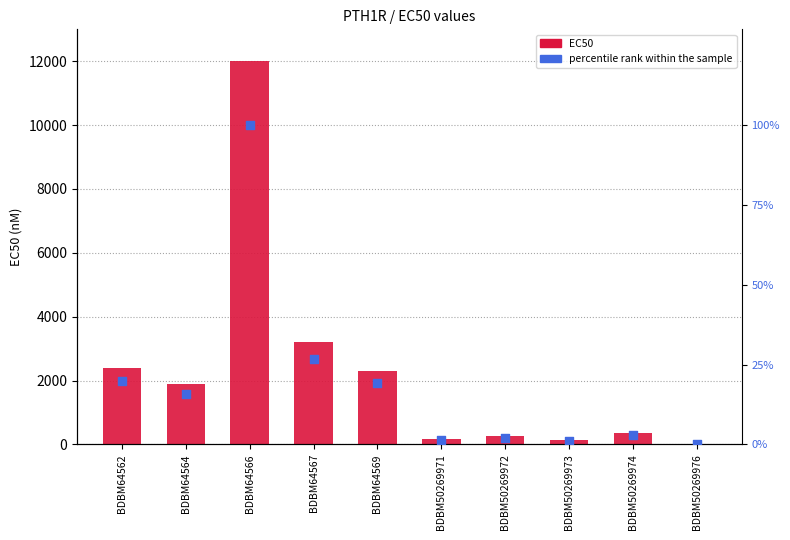

What is the total value across all series at BDBM50269973?

130.1